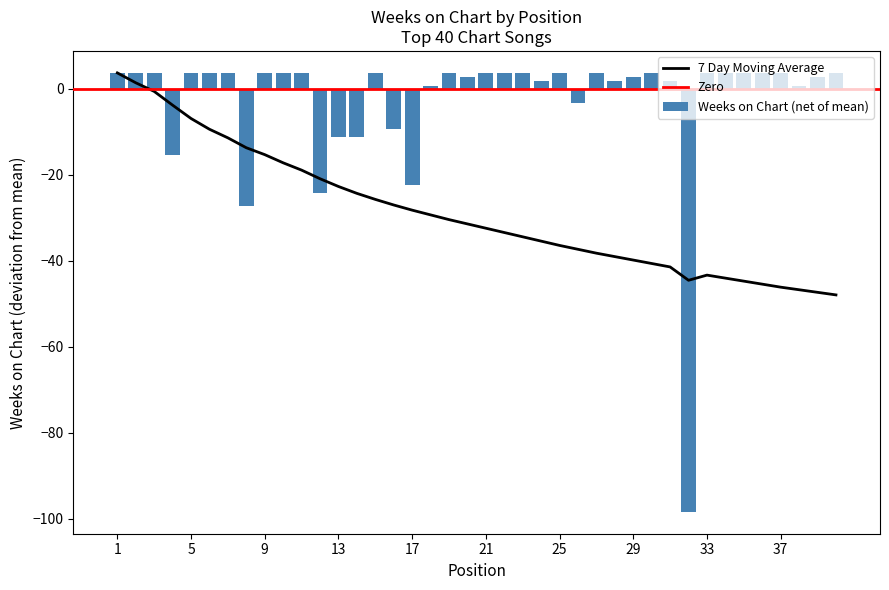

Reading left to right, transcribe all the data shown in this chart.

Weeks on Chart: 3.7	3.7	3.7	-15.3	3.7	3.7	3.7	-27.3	3.7	3.7	3.7	-24.3	-11.3	-11.3	3.7	-9.3	-22.3	0.7	3.7	2.7	3.7	3.7	3.7	1.7	3.7	-3.3	3.7	1.7	2.7	3.7	1.7	-98.3	3.7	3.7	3.7	3.7	3.7	0.7	2.7	3.7
7 Day Moving Average: 3.7	1.4	-0.6	-3.8	-6.9	-9.4	-11.4	-13.8	-15.3	-17.2	-18.9	-20.9	-22.8	-24.3	-25.8	-27.0	-28.2	-29.3	-30.4	-31.4	-32.4	-33.4	-34.4	-35.4	-36.4	-37.3	-38.2	-39.0	-39.8	-40.6	-41.4	-44.5	-43.3	-44.0	-44.7	-45.4	-46.1	-46.7	-47.3	-47.9